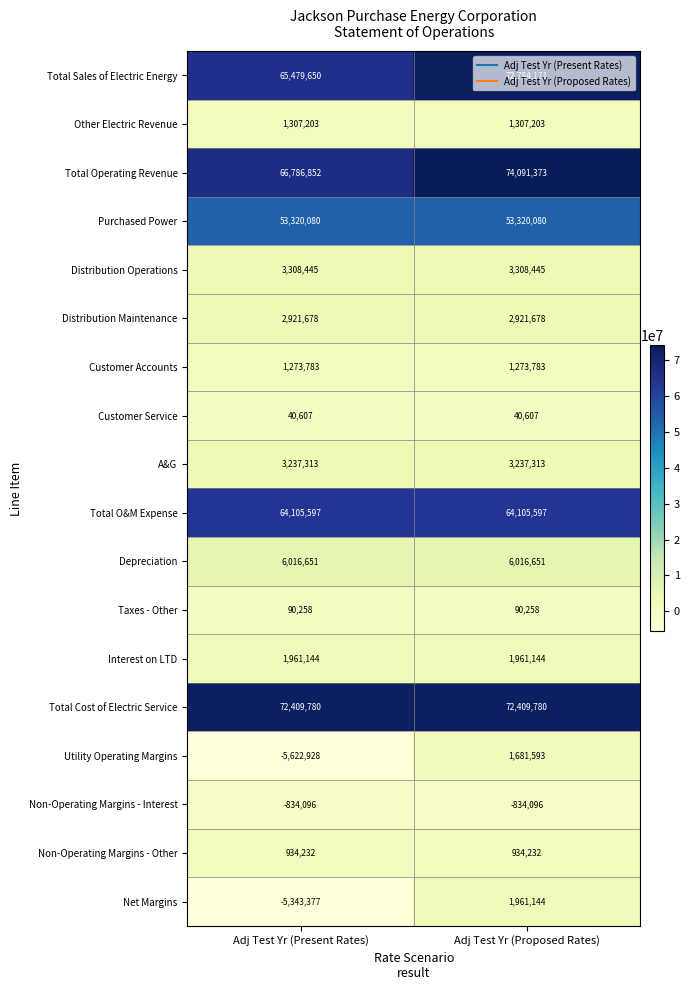

At which category is the sum across all series the highest?

Adj Test Yr (Proposed Rates)